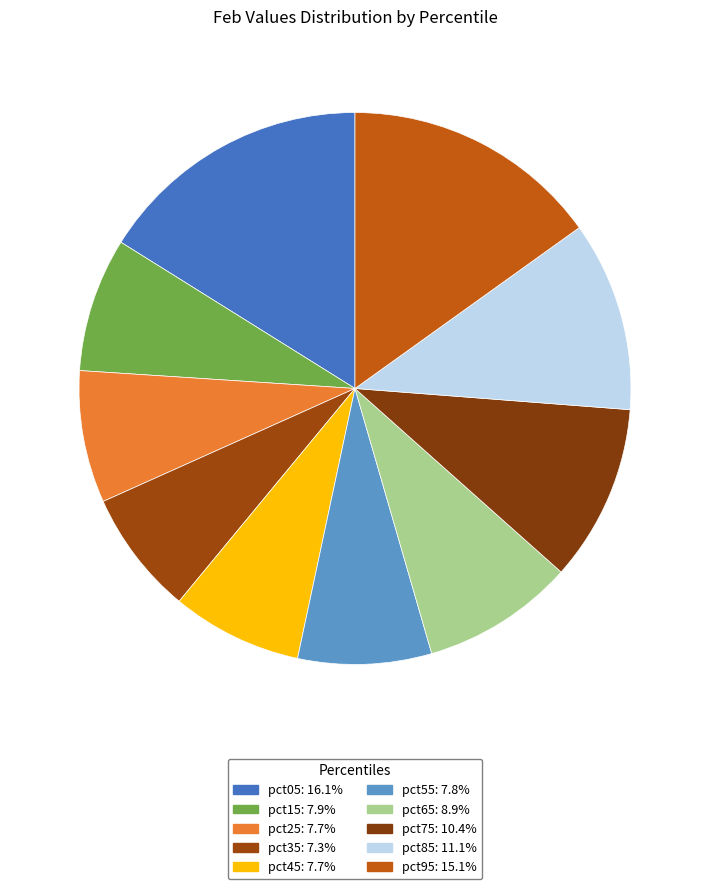

Rank the categories by value from highest to lowest.

pct05, pct95, pct85, pct75, pct65, pct15, pct55, pct25, pct45, pct35